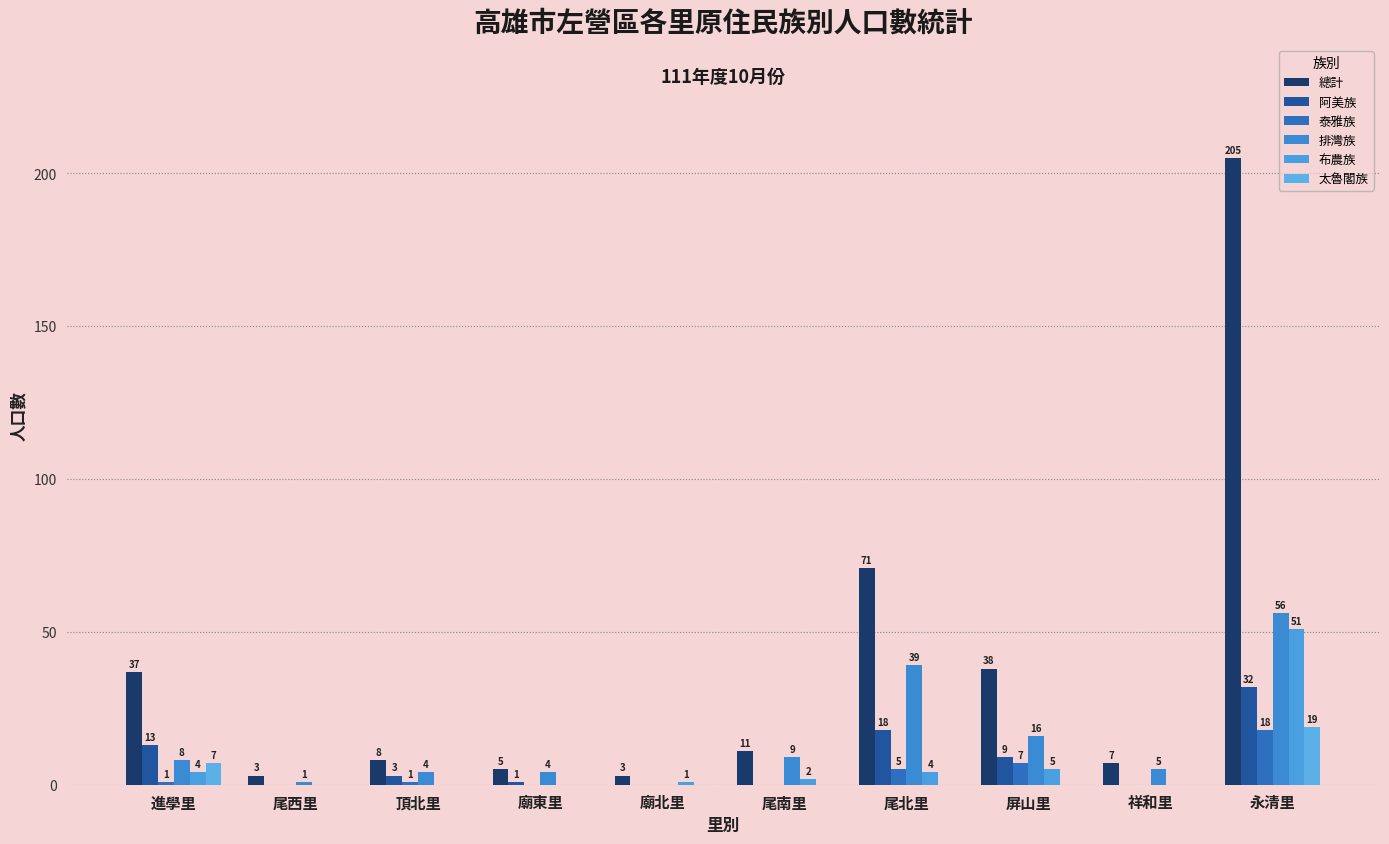

Reading left to right, transcribe all the data shown in this chart.

總計: 37	3	8	5	3	11	71	38	7	205
阿美族: 13	0	3	1	0	0	18	9	0	32
泰雅族: 1	0	1	0	0	0	5	7	0	18
排灣族: 8	1	4	4	0	9	39	16	5	56
布農族: 4	0	0	0	1	2	4	5	0	51
太魯閣族: 7	0	0	0	0	0	0	0	0	19